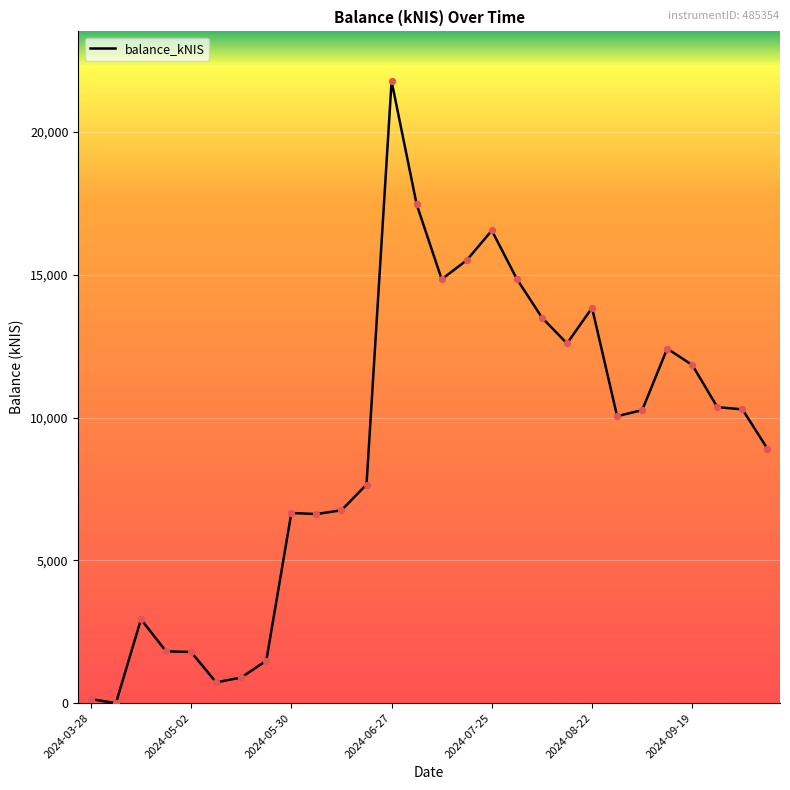

What is the greatest value displayed?

21783.5